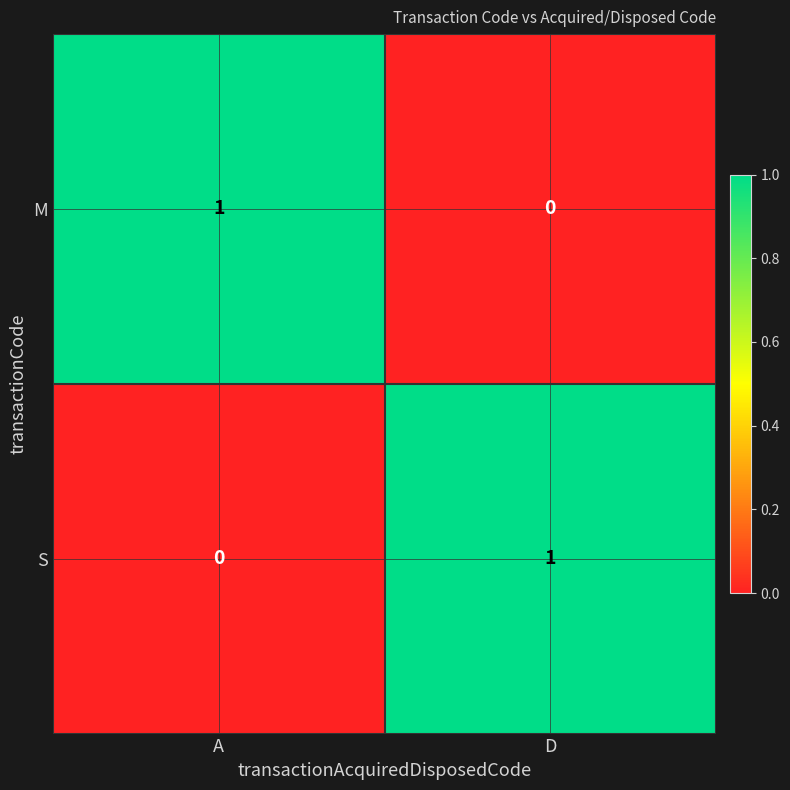

Reading left to right, what are all the values shown in this chart?

M: 1	0
S: 0	1